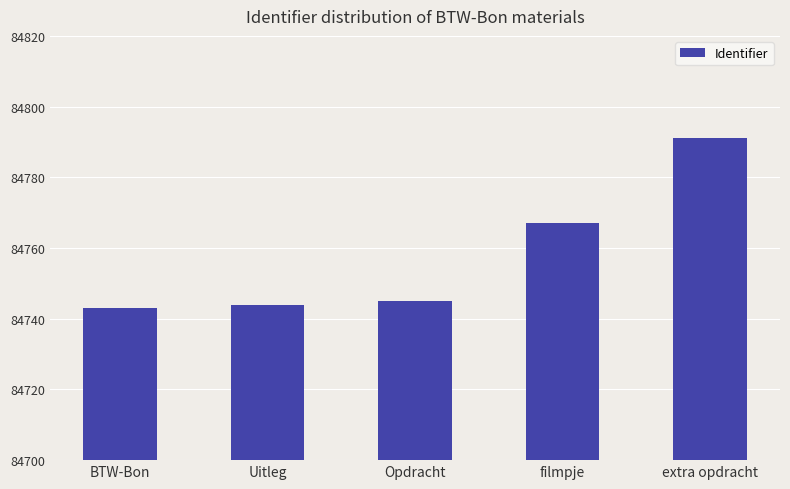

True or false: the data shows 21828 at extra opdracht.

False